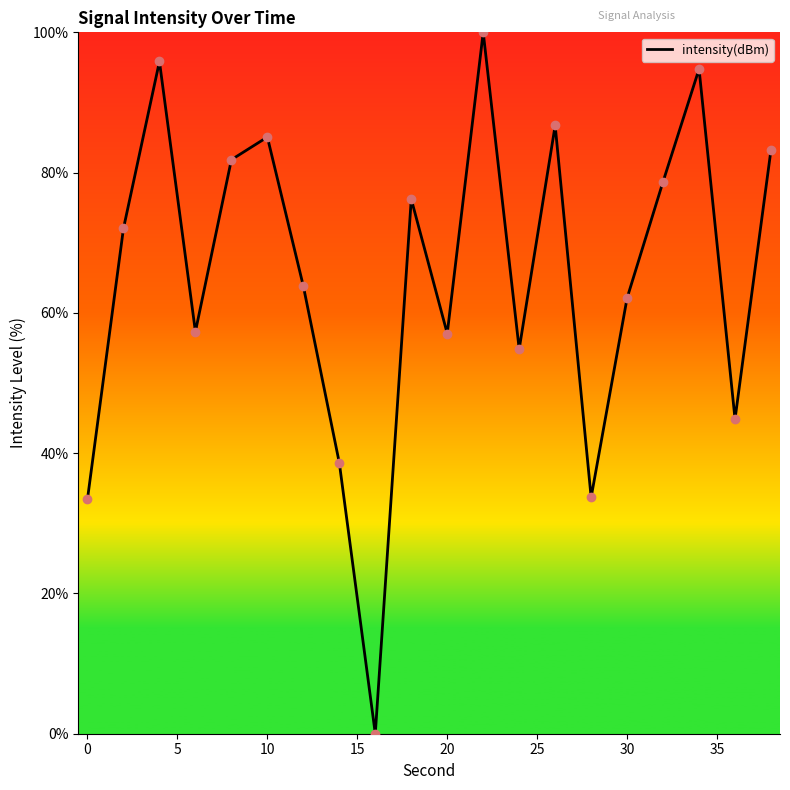

What is the maximum value shown in the chart?

100.0